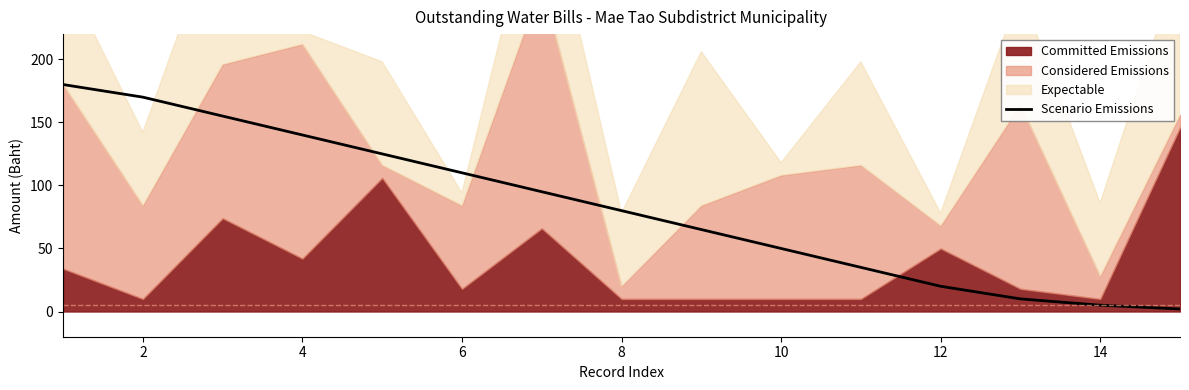

The value of Scenario Emissions at 6 is 28. True or false?

False